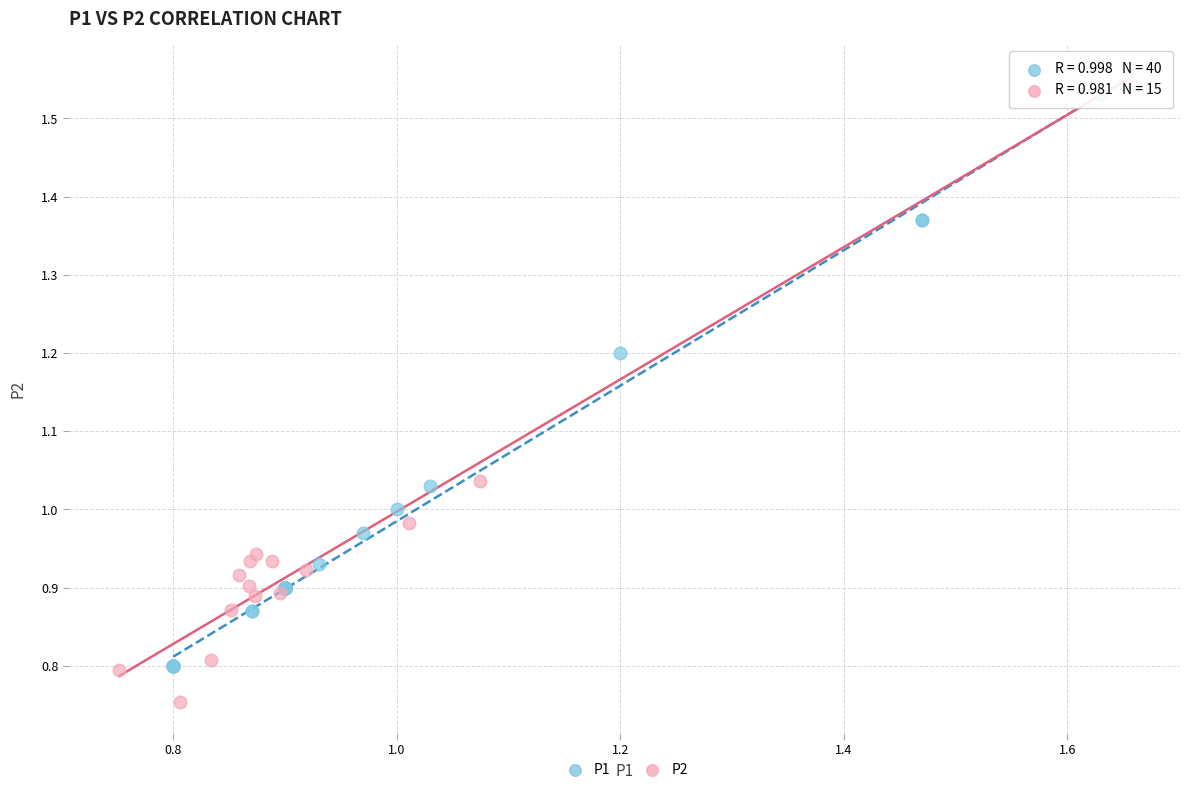

Which series has the widest spread of Y values?

P2